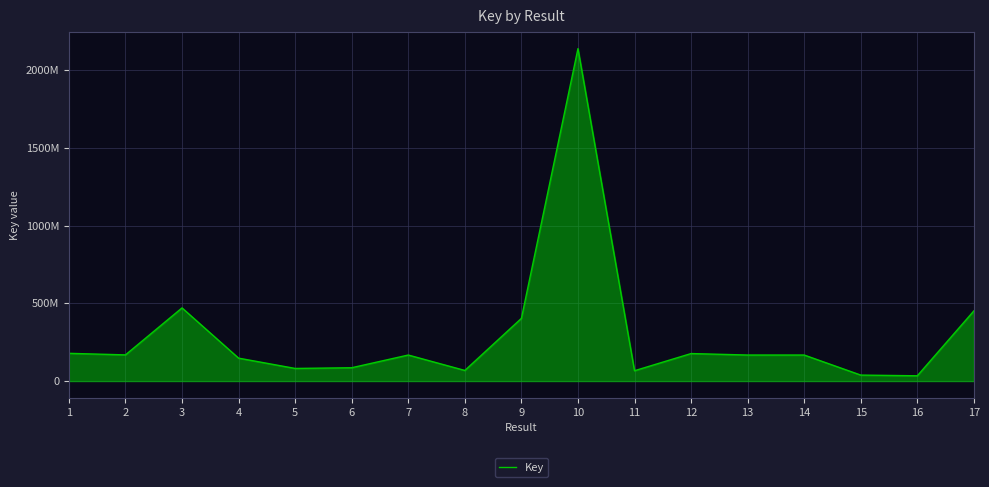

Reading right to left, list all the values displayed in this chart.

17=451424396	16=33995935	15=38530754	14=167494560	13=167500069	12=177030017	11=66612411	10=2137671694	9=403210370	8=68353079	7=167498273	6=85792956	5=81268819	4=147504276	3=470539030	2=168427019	1=178426325